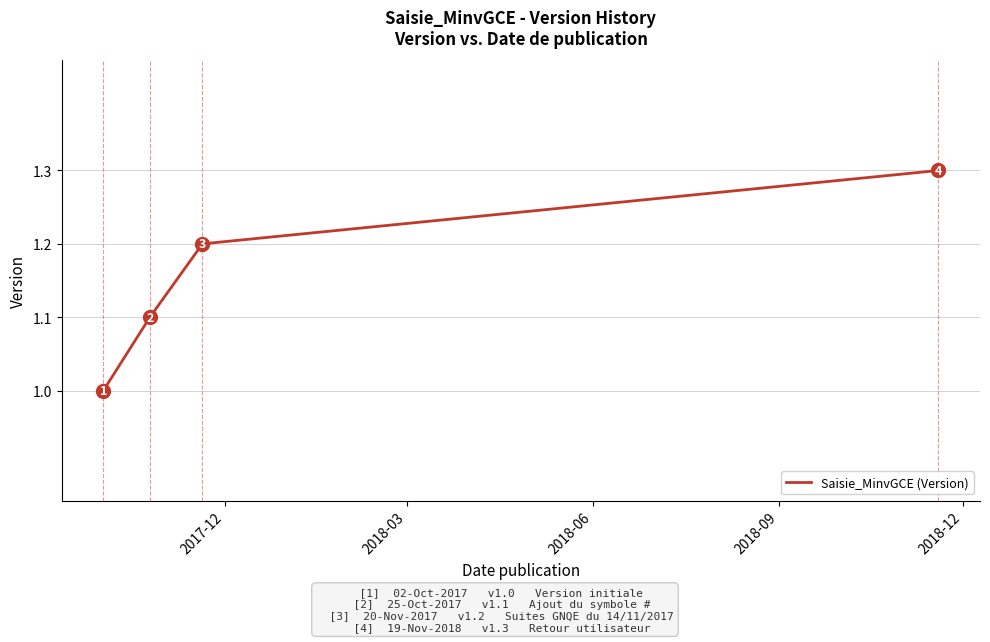

What is the difference between the maximum and minimum values?

0.3